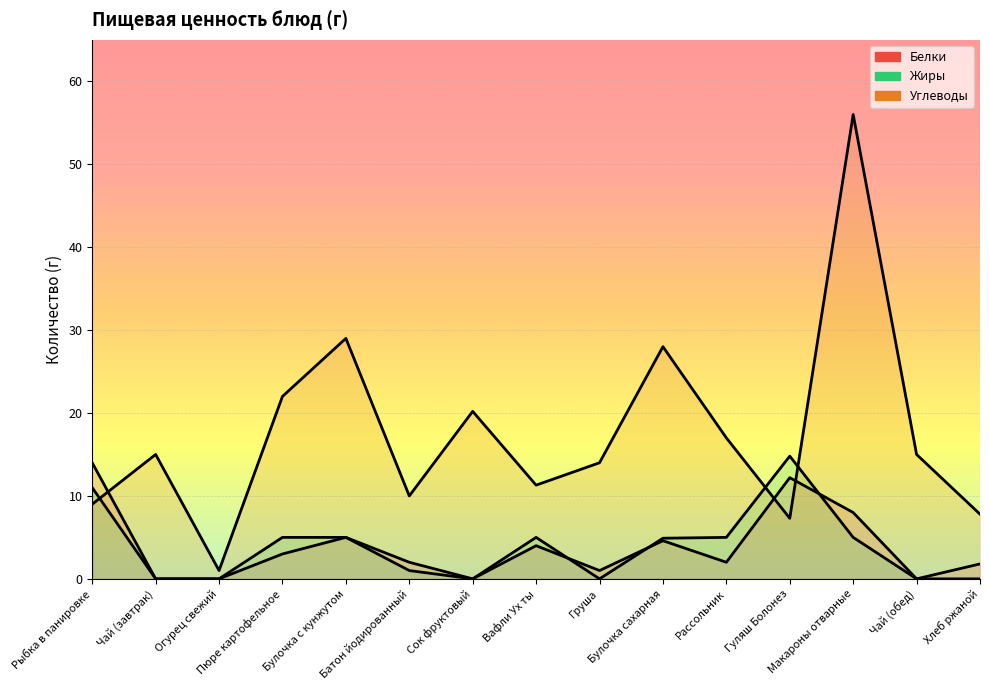

Which category has the highest value across all series?

Макароны отварные